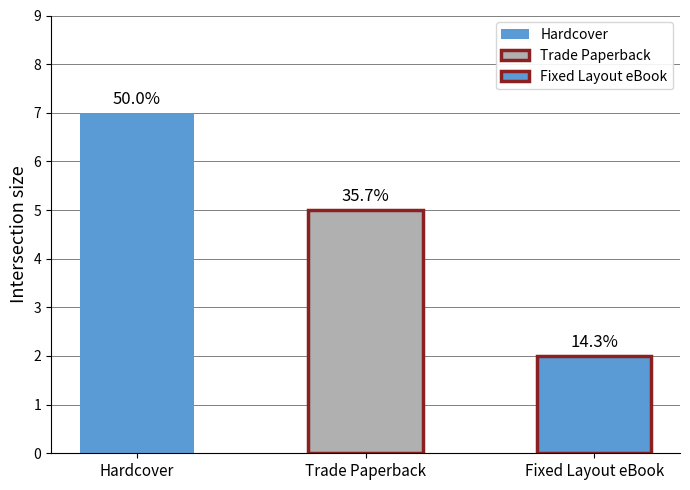

At which label is the value closest to 4?

Trade Paperback